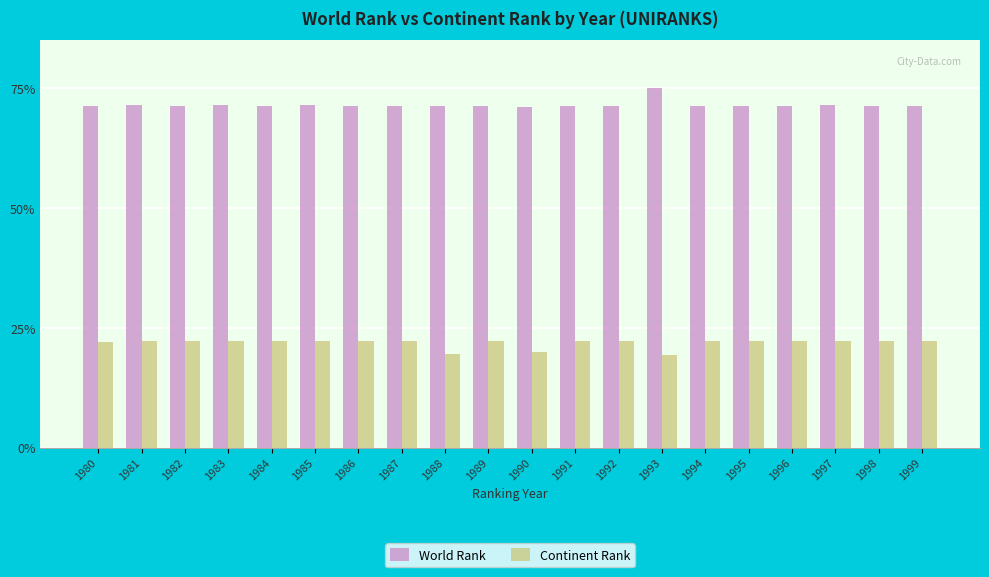

Does the chart contain any negative values?

No